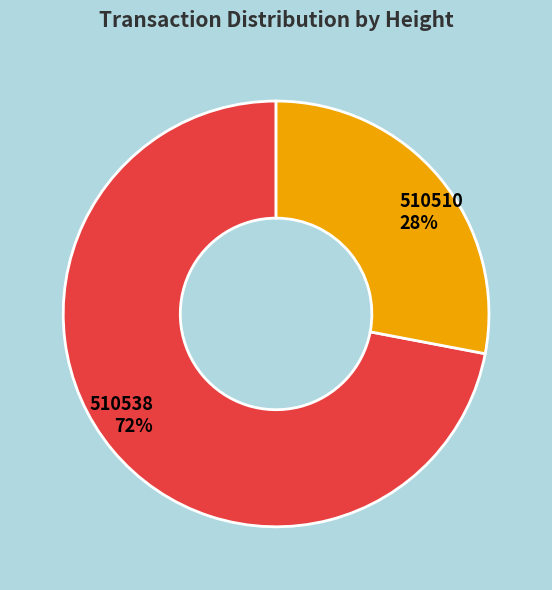

How many segments does this pie chart have?

2